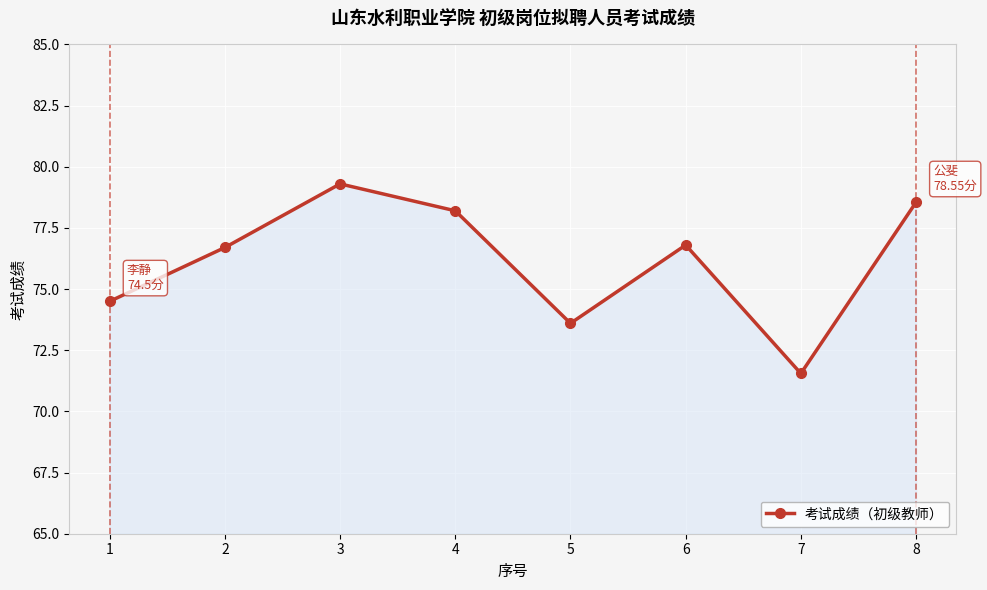

Which label corresponds to the largest value in the chart?

3